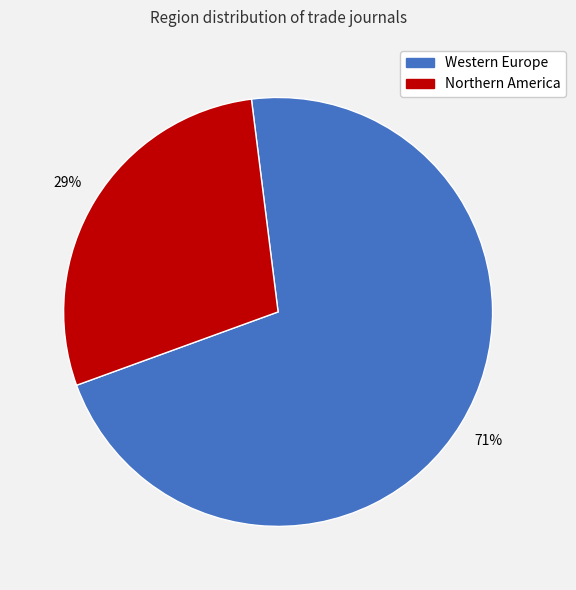

Rank the categories by value from highest to lowest.

Western Europe, Northern America